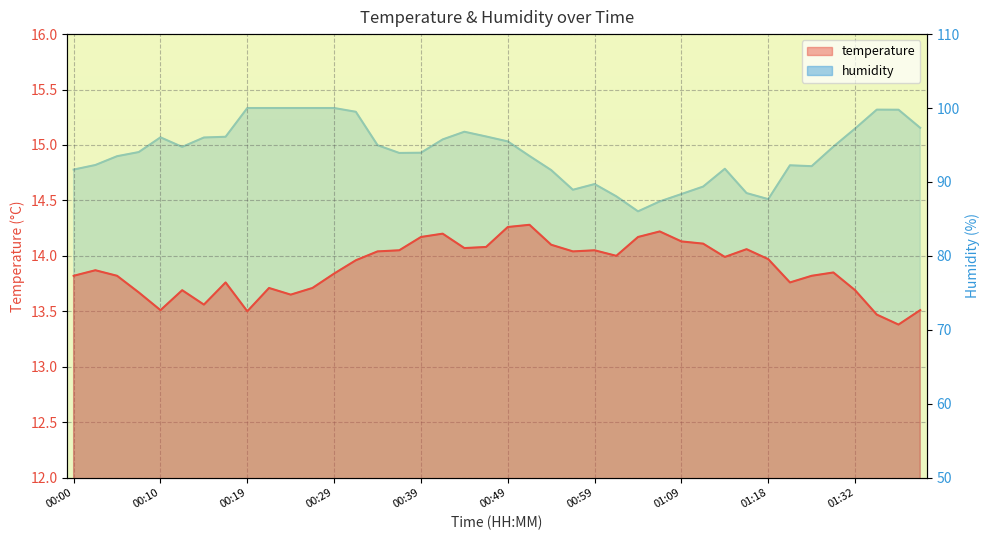

At which category does the chart reach its peak across all series?

00:19